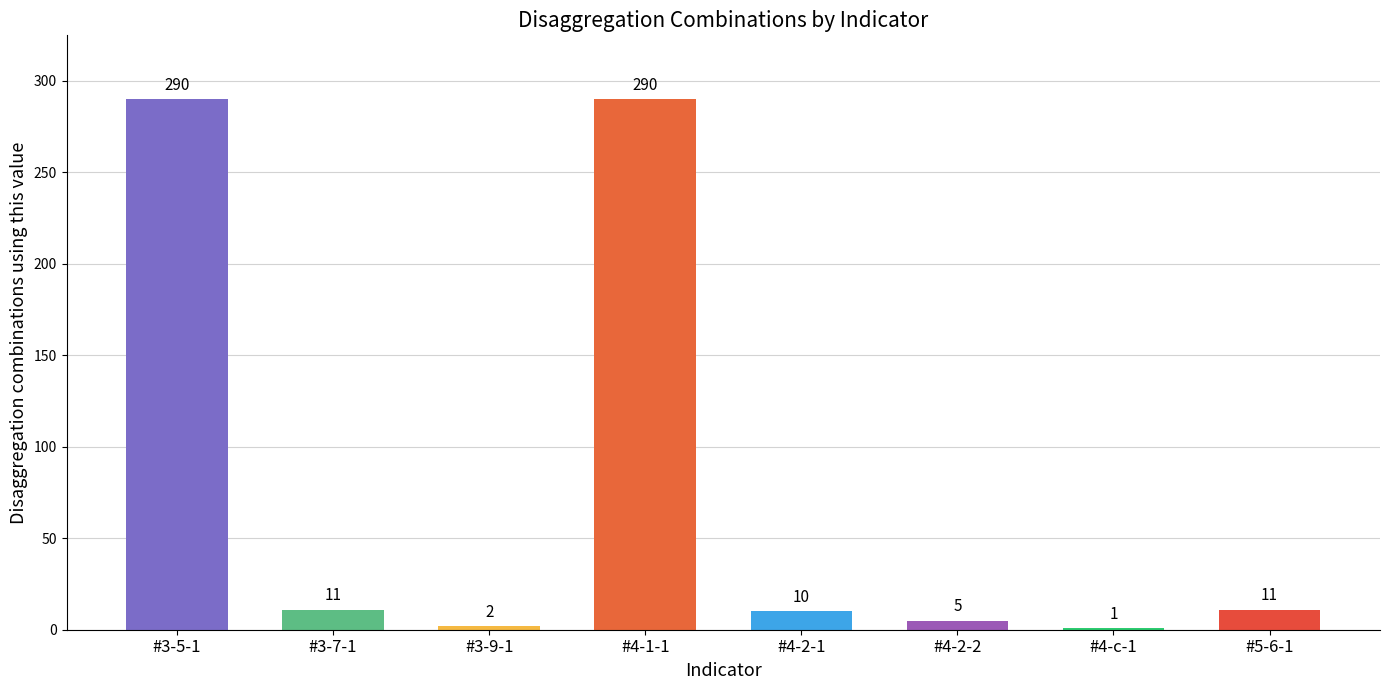

What is the change in value from #4-1-1 to #4-2-1?

-280